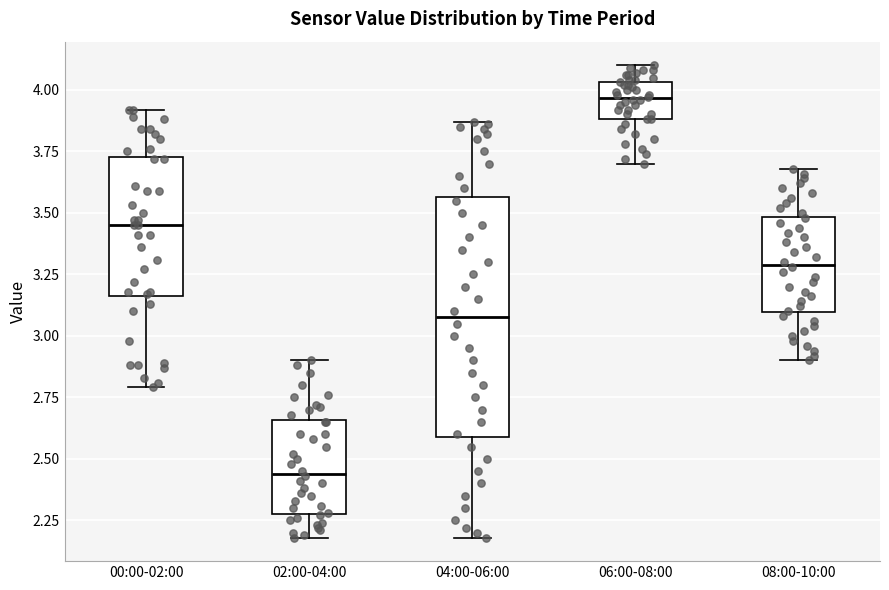

Where does the lower whisker of the box for 04:00-06:00 end on the y-axis? The values are not printed on the chart, so give them approximately, as read against the axis.

2.20